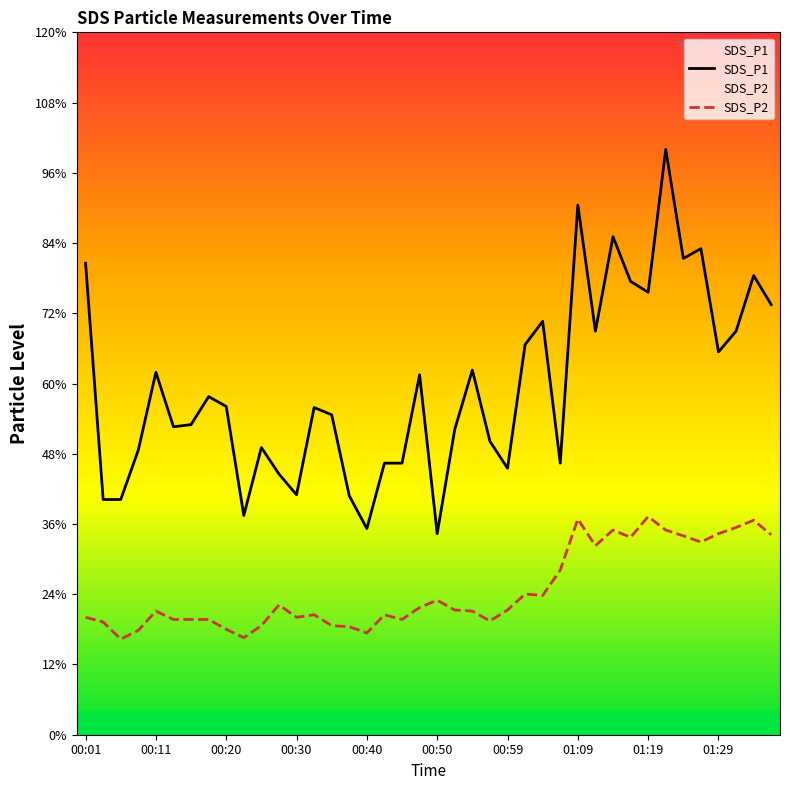

True or false: SDS_P2 and SDS_P1 intersect in this chart.

False